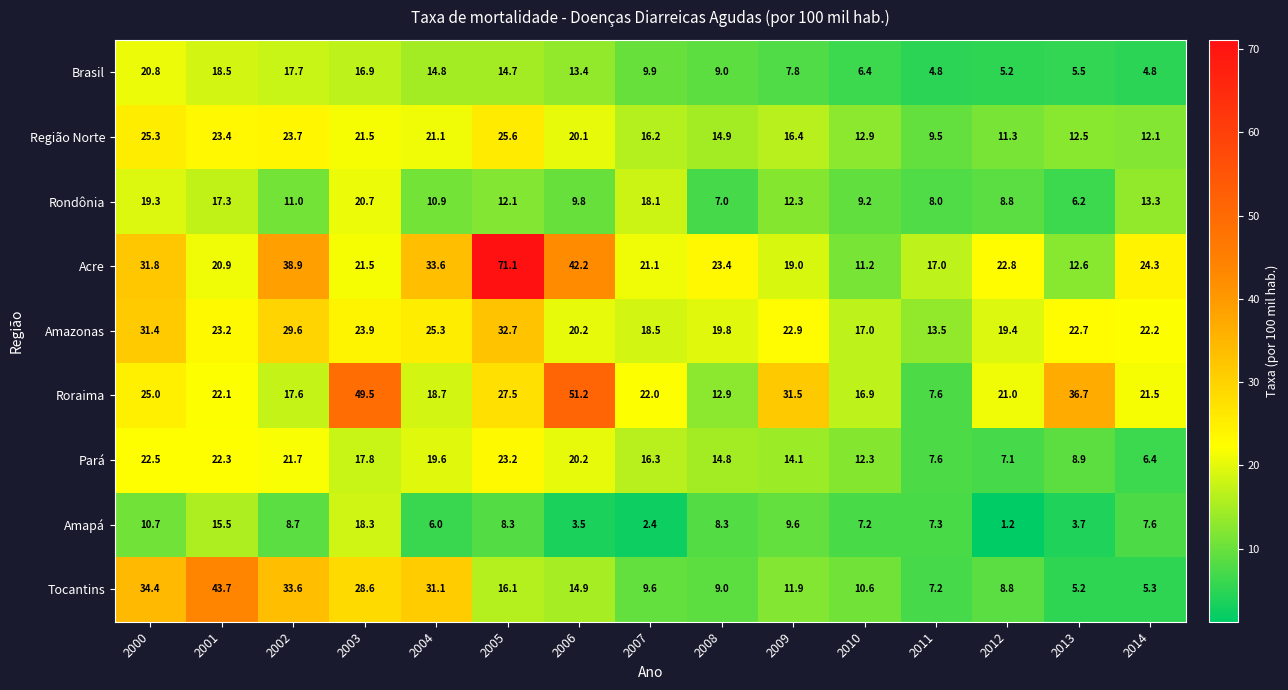

What value does the Acre series have at 2004?

33.6